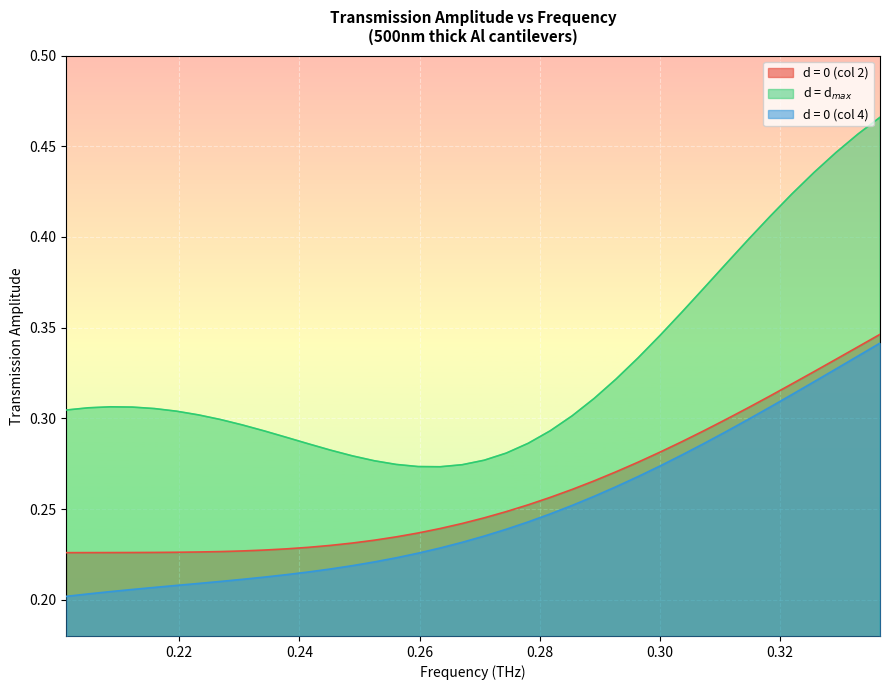

How many lines are shown in the chart?

3